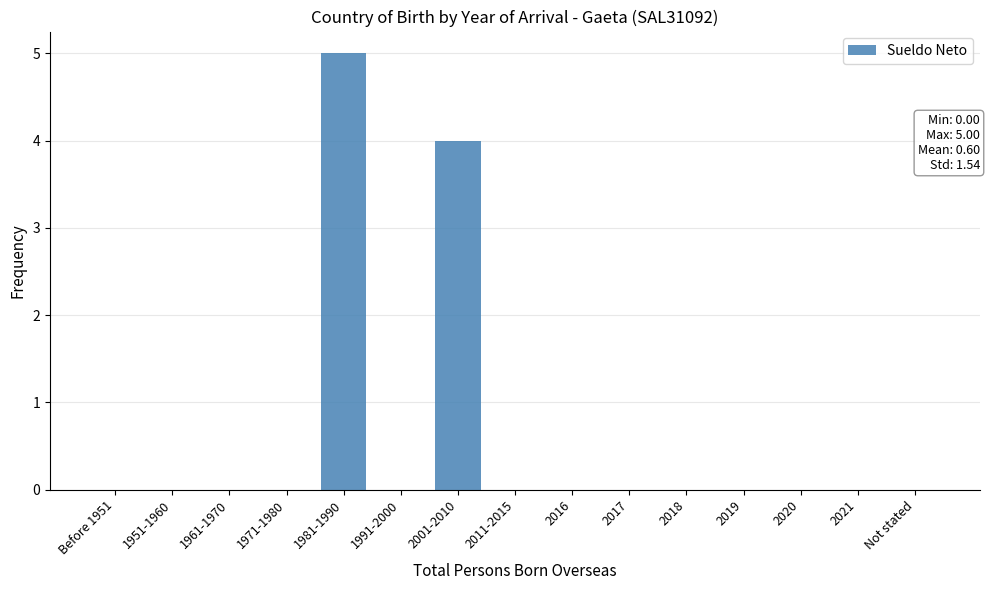

Reading left to right, transcribe all the data shown in this chart.

Before 1951=0	1951-1960=0	1961-1970=0	1971-1980=0	1981-1990=5	1991-2000=0	2001-2010=4	2011-2015=0	2016=0	2017=0	2018=0	2019=0	2020=0	2021=0	Not stated=0